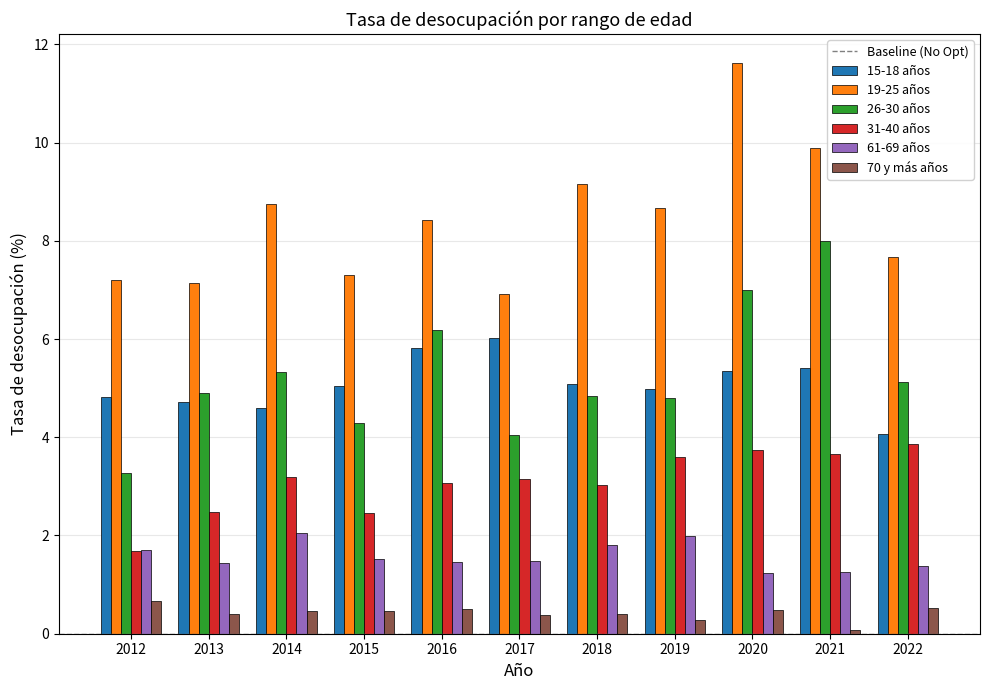

Which category has the lowest value in the 15-18 años series?

2022